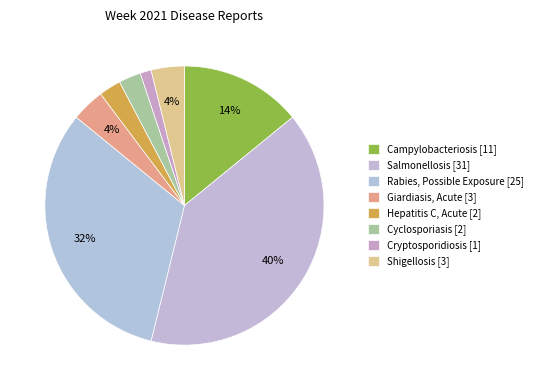

Which category has the biggest portion of the pie?

Salmonellosis